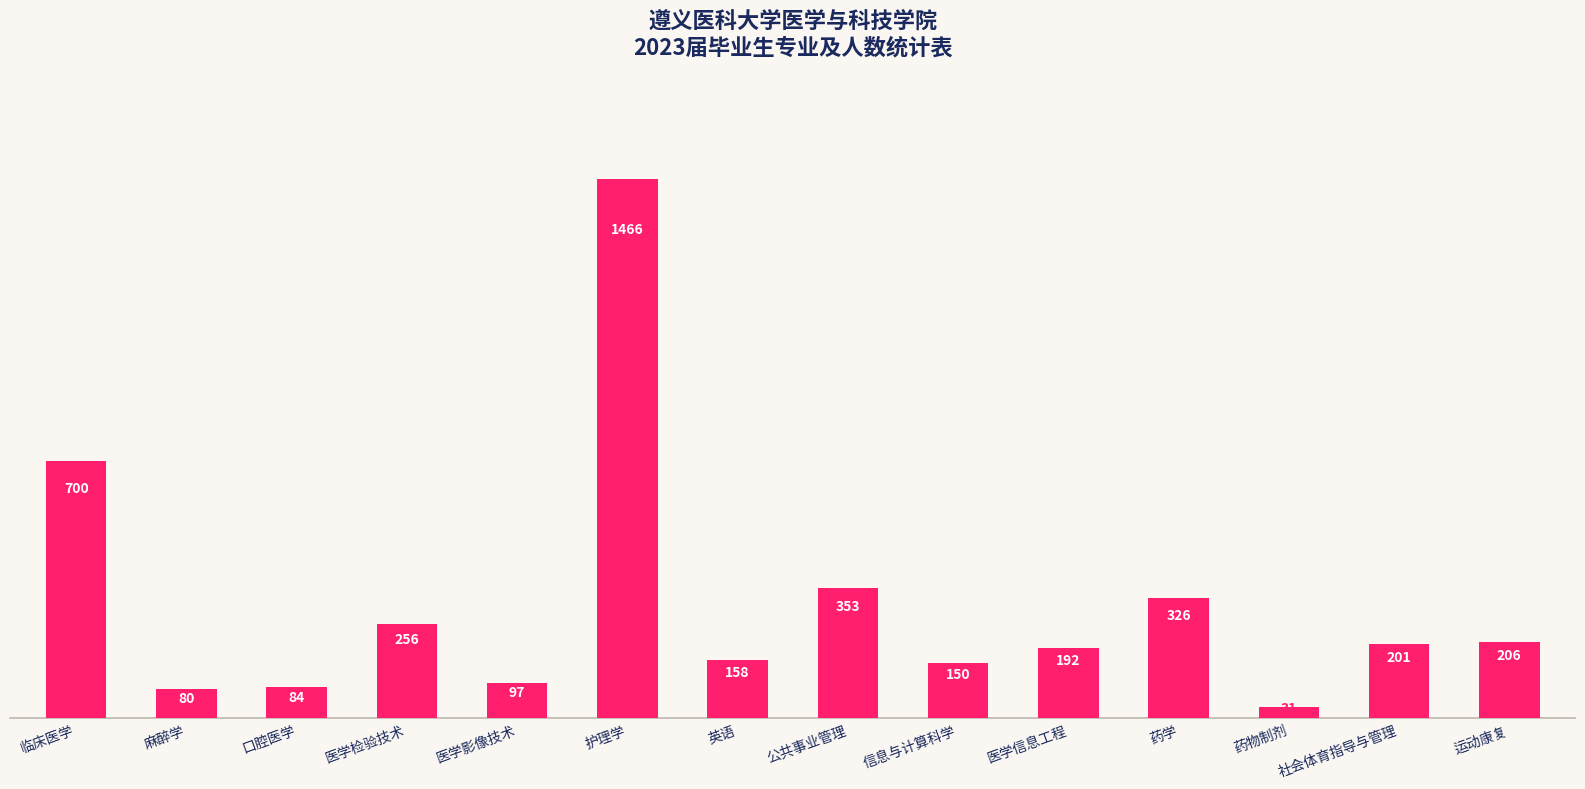

List the labels in order of value, largest first.

护理学, 临床医学, 公共事业管理, 药学, 医学检验技术, 运动康复, 社会体育指导与管理, 医学信息工程, 英语, 信息与计算科学, 医学影像技术, 口腔医学, 麻醉学, 药物制剂